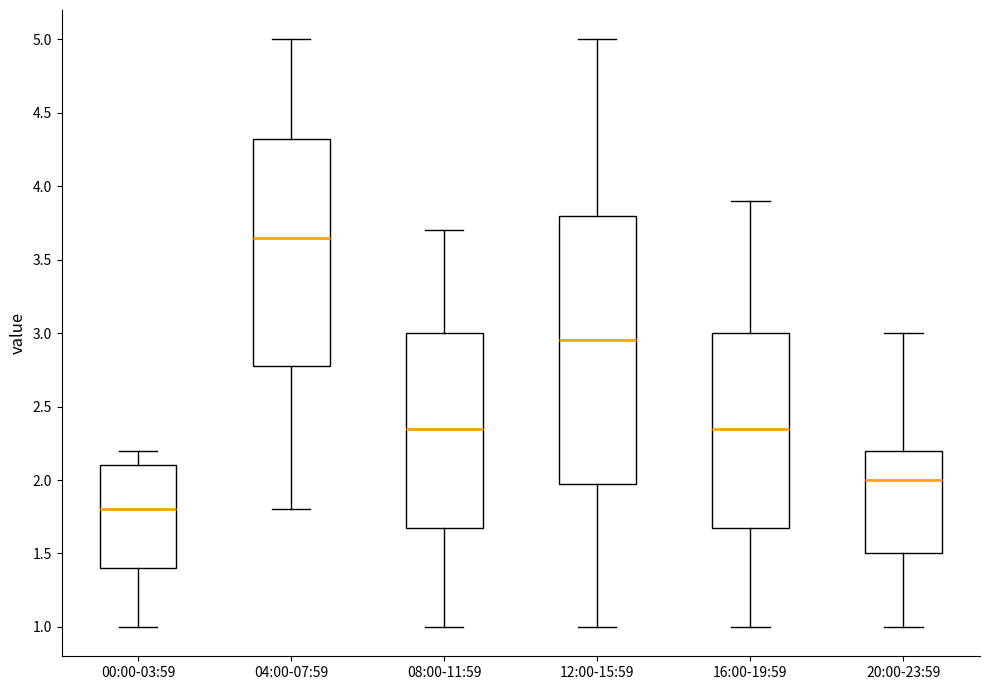

Where does the median line of the box for 08:00-11:59 sit on the y-axis? The values are not printed on the chart, so give them approximately, as read against the axis.

2.35